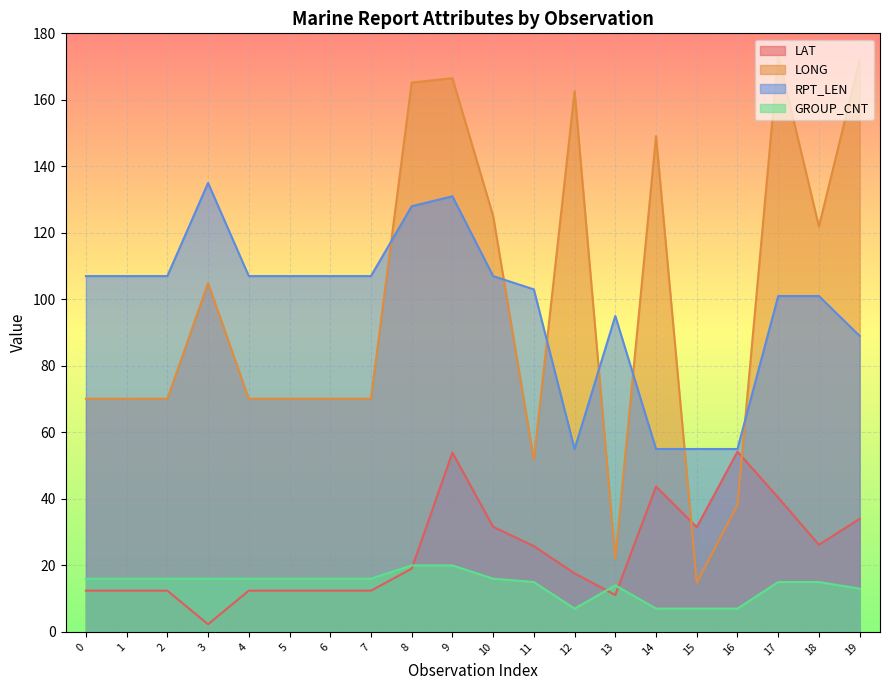

Which series has the largest total across all categories?

RPT_LEN